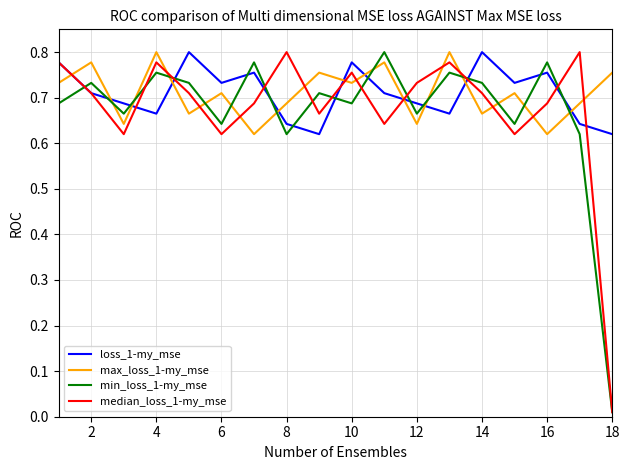

True or false: loss_1-my_mse and max_loss_1-my_mse cross at least once.

True